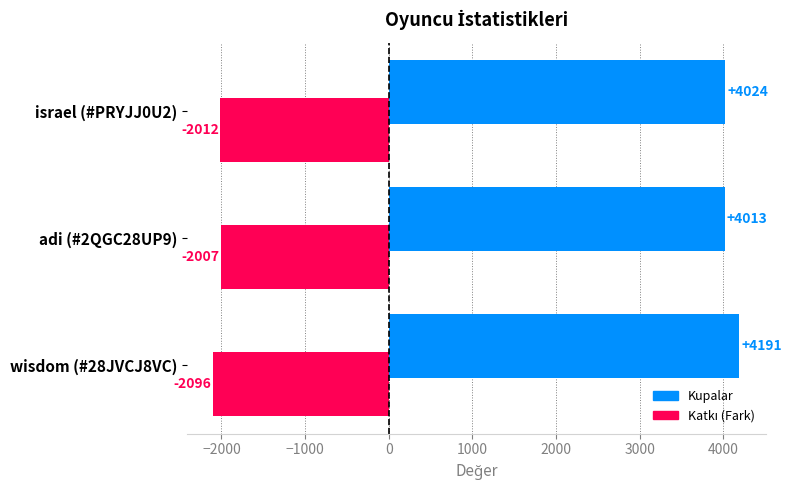

At which category is the sum across all series the highest?

wisdom (#28JVCJ8VC)